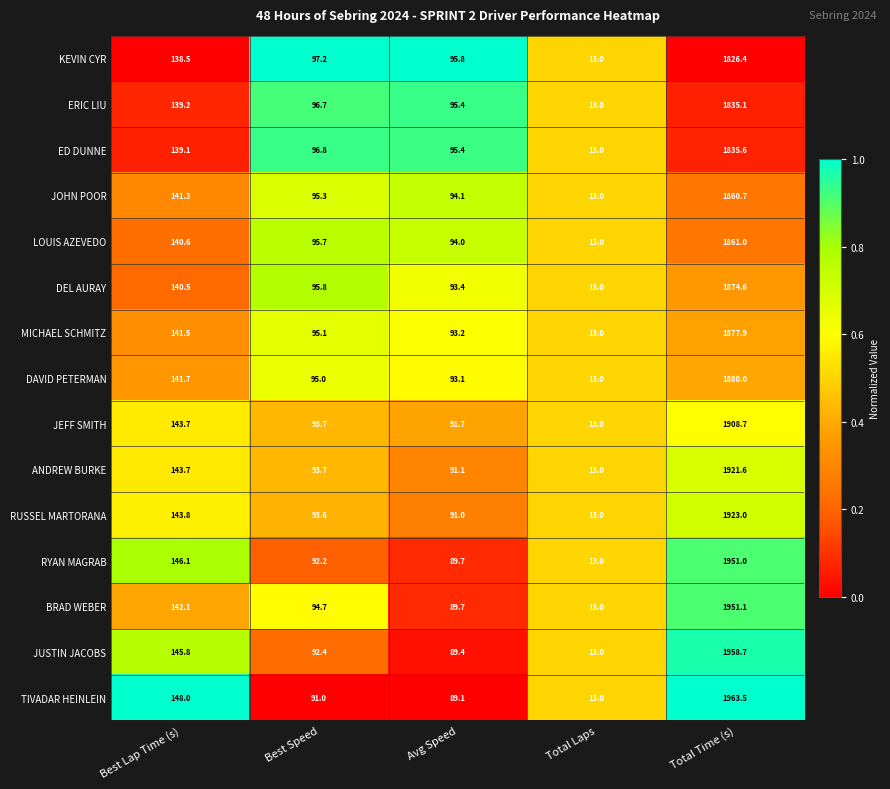

What is the difference between the maximum and minimum values in the DEL AURAY series?

1861.6